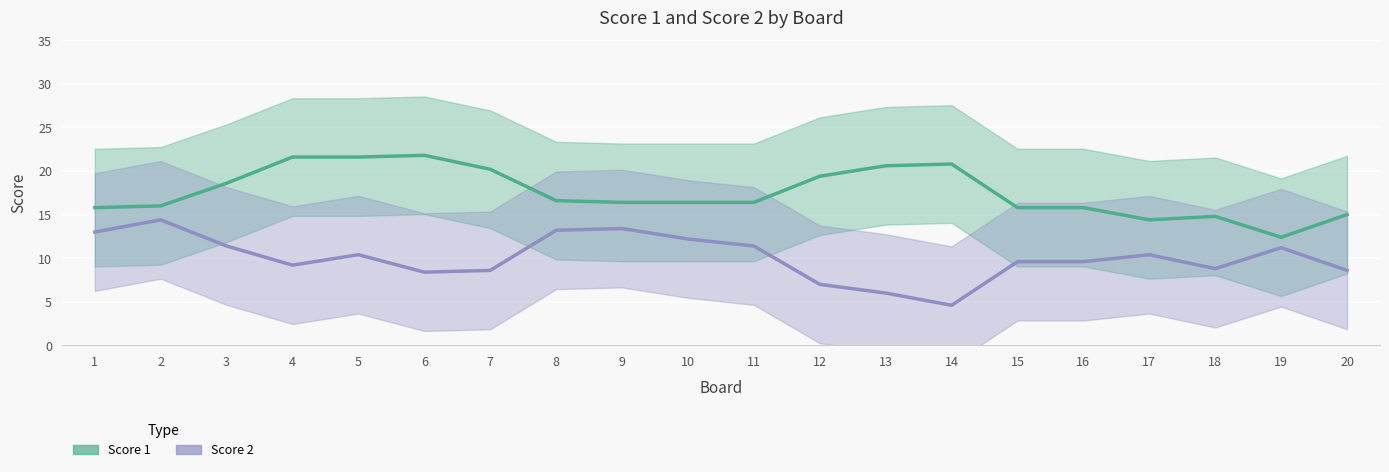

What are all the series names shown in the legend?

Score 1, Score 2